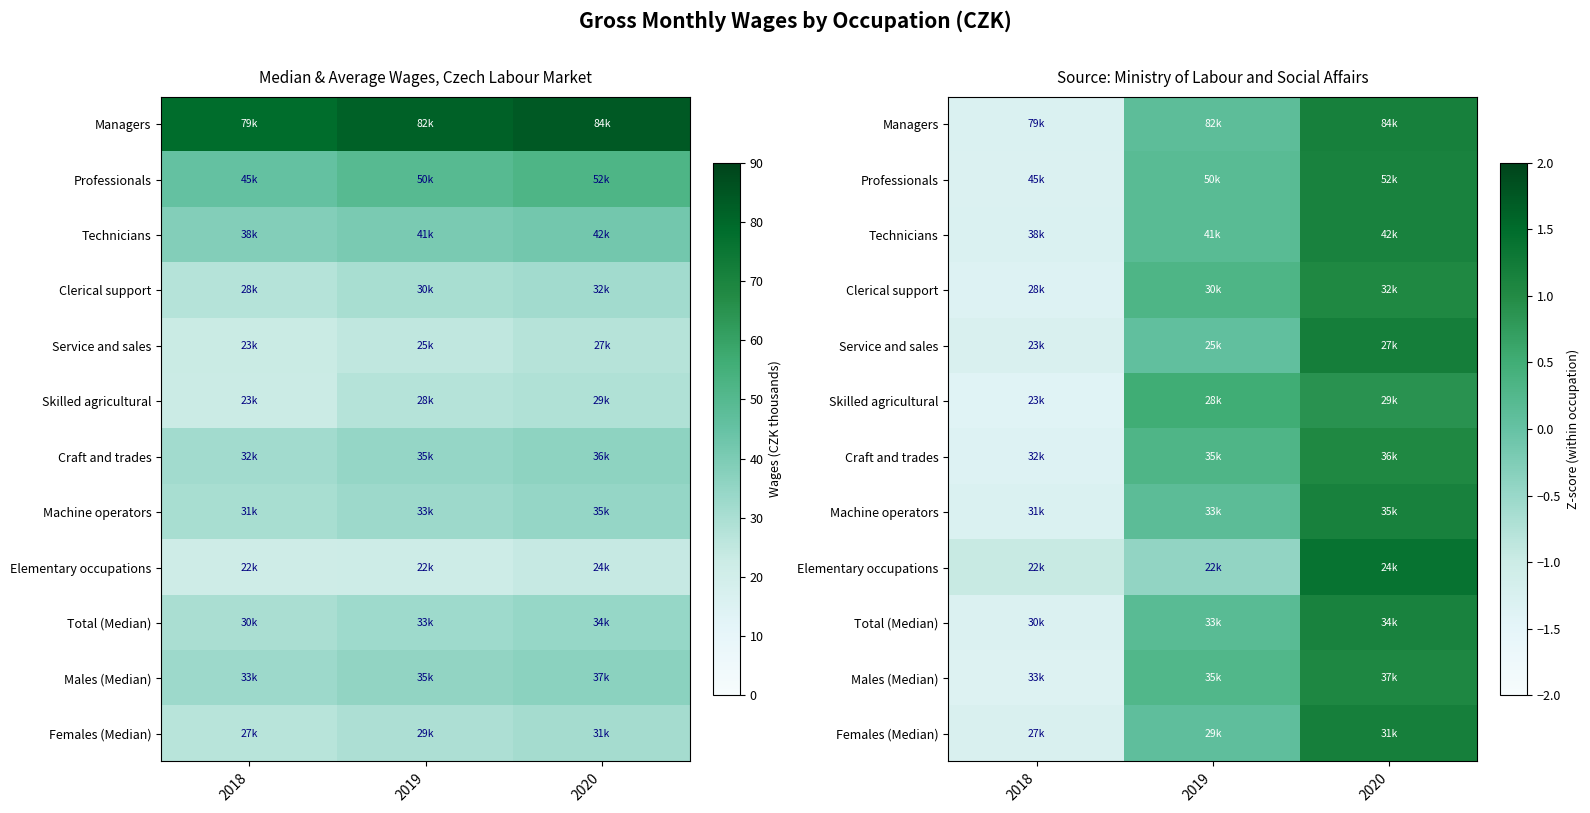

Which label corresponds to the largest value in the chart?

2020